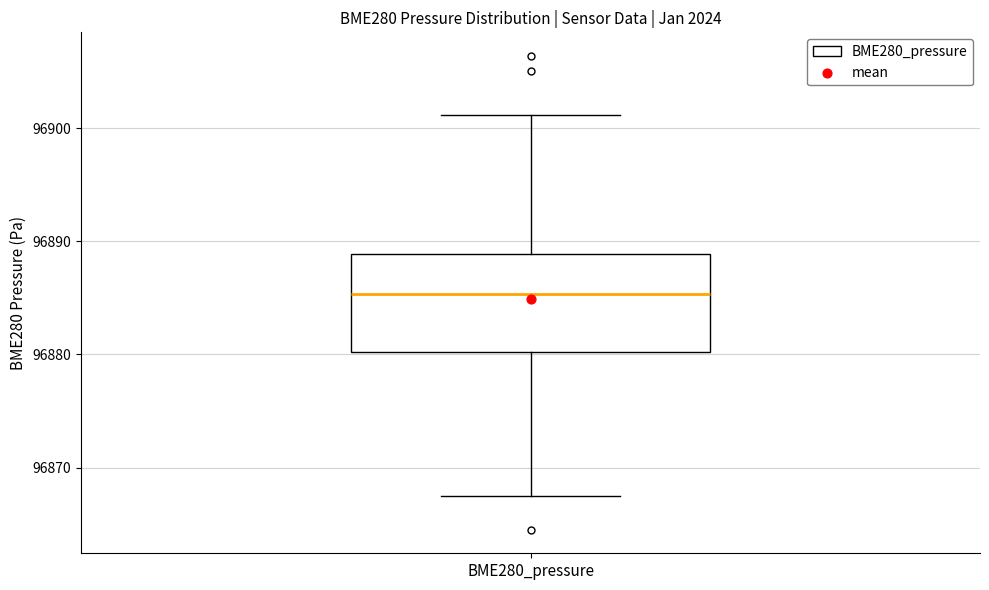

Read this box plot against the y-axis: the position of the median line, the range covered by the box, and the ends of both whiskers. The values are not printed on the chart, so give them approximately, as read against the axis.

median 96885, box 96880 to 96889, whiskers 96867 to 96901